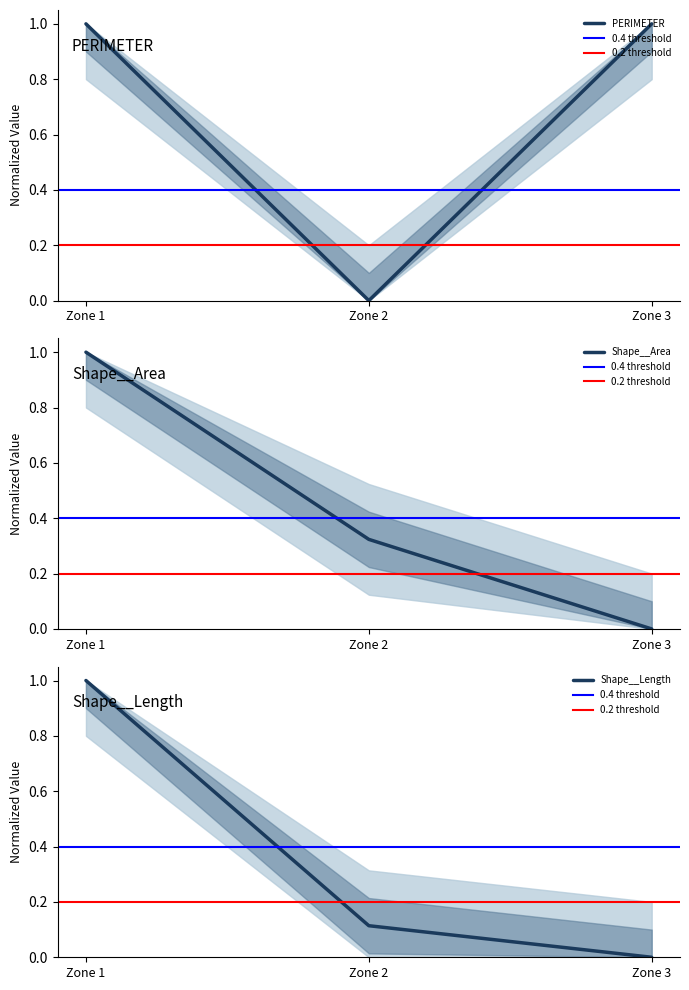

Which category has the lowest value in the Shape__Length series?

Zone 3